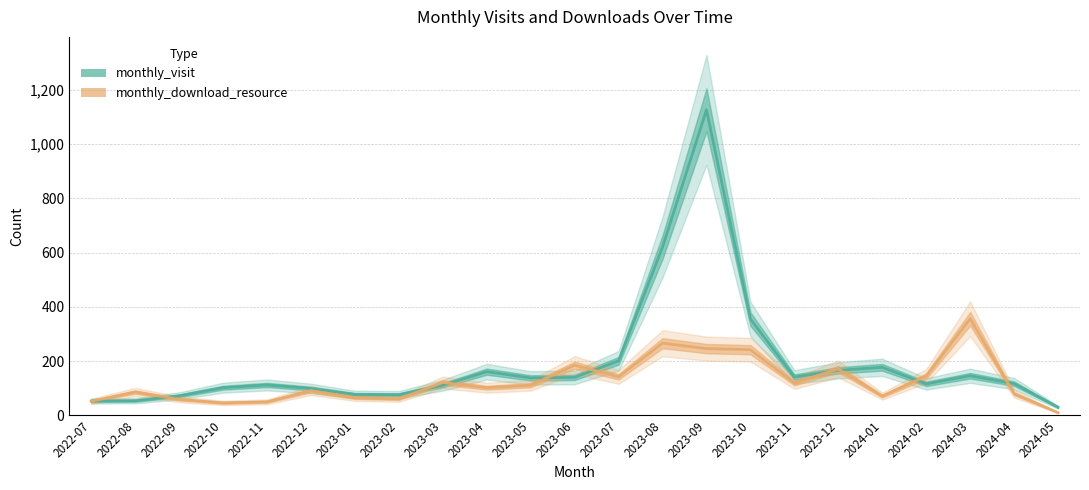

Where do monthly_download_resource and monthly_visit first cross each other?

2022-07 and 2022-08